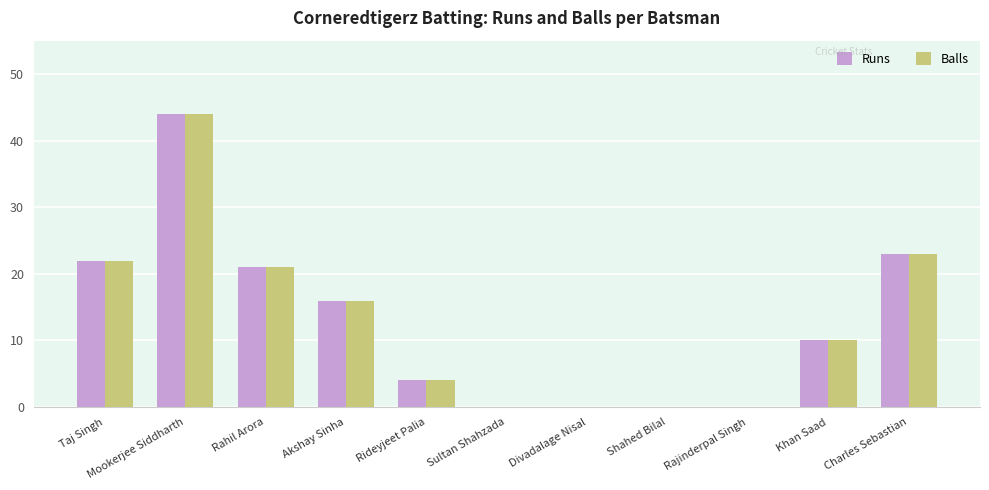

What is the average value of the Runs series?

13